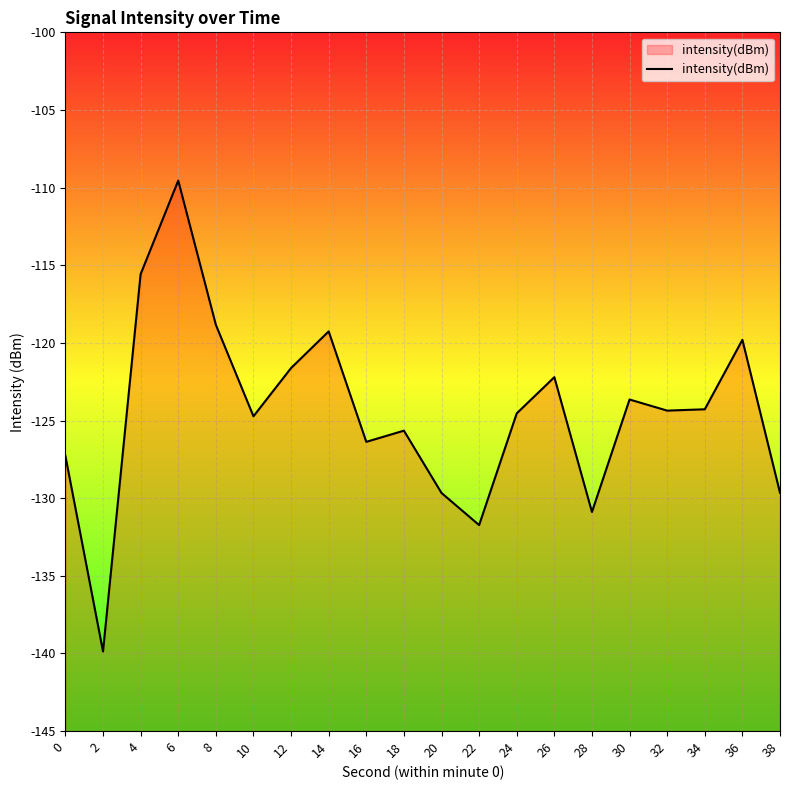

At which label is the value closest to -124?

34